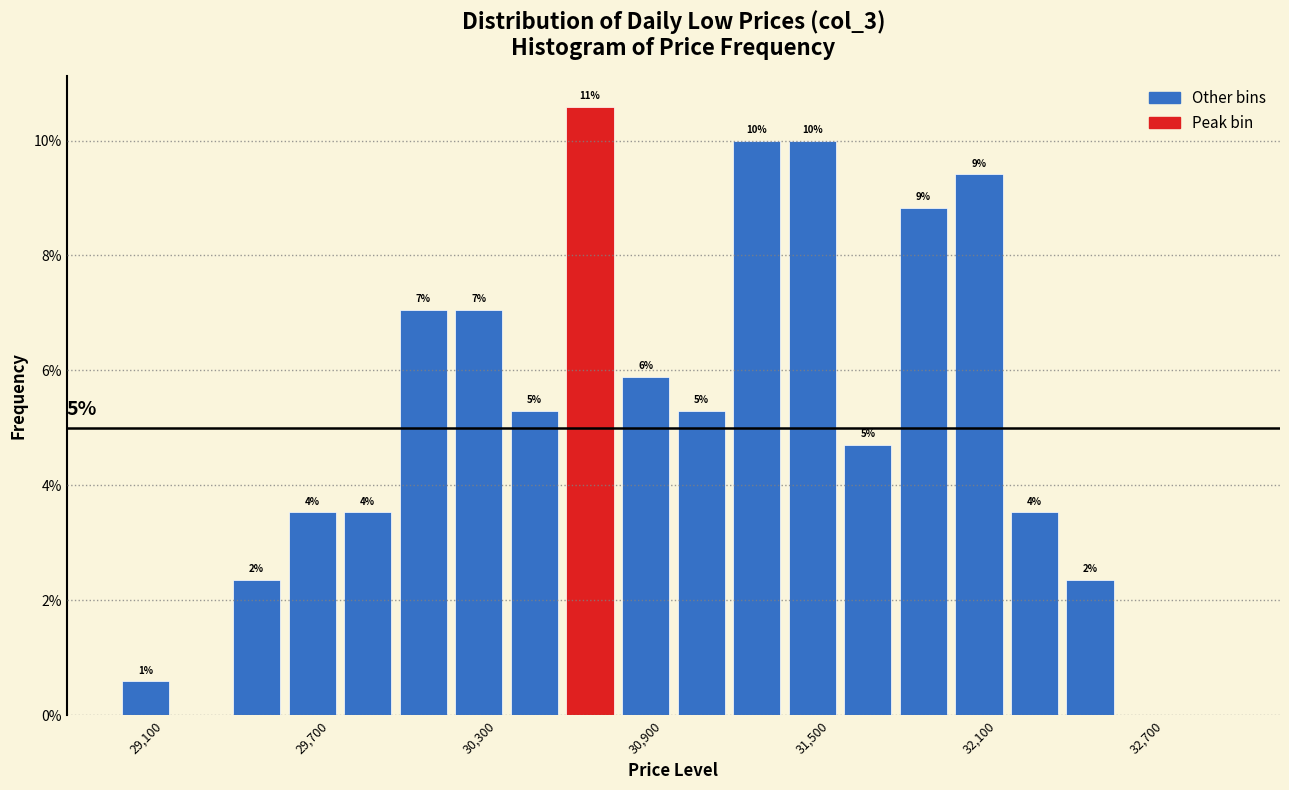

Around what value on the x-axis is the tallest bar? Give the approximate position of its centre, as read against the axis.

30700